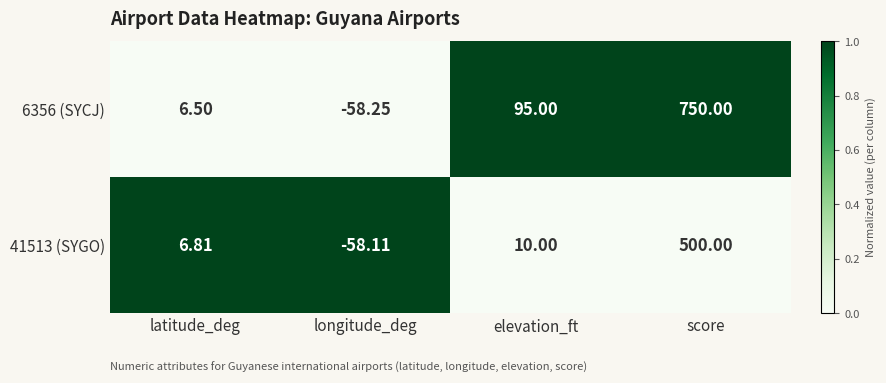

Count the number of categories in the chart.

4